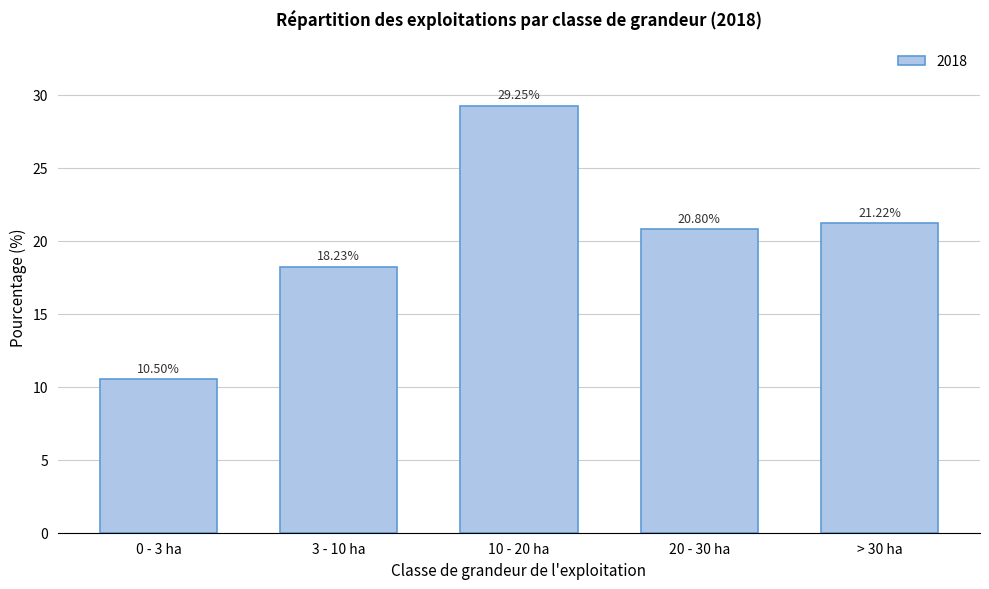

What is the sum of all values?

100.0